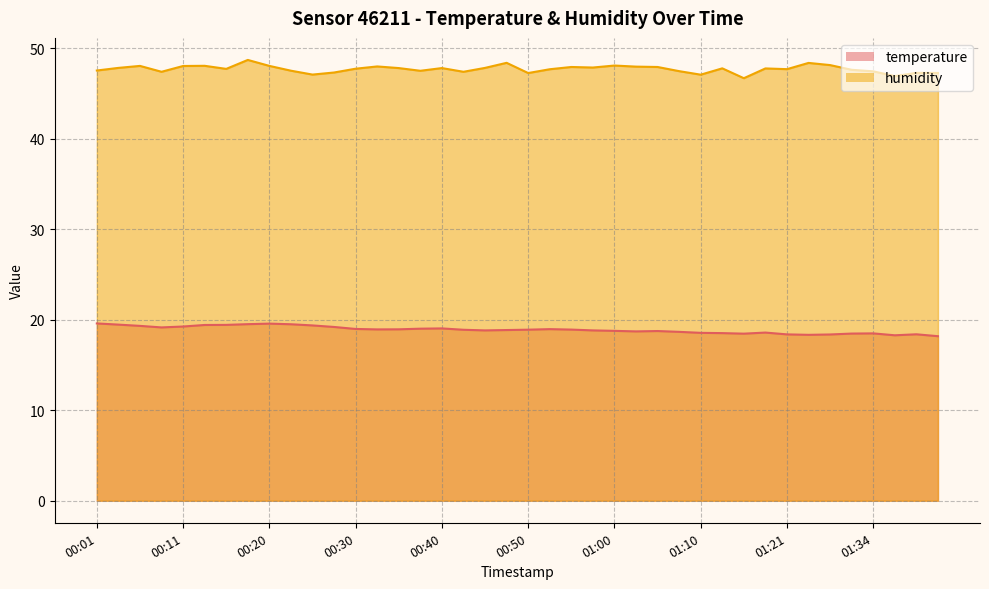

Reading right to left, list all the values displayed in this chart.

temperature: 18.2	18.4	18.3	18.5	18.5	18.4	18.3	18.4	18.6	18.5	18.5	18.6	18.7	18.8	18.7	18.8	18.8	18.9	19.0	18.9	18.9	18.8	18.9	19.1	19.0	18.9	18.9	19.0	19.2	19.4	19.5	19.6	19.5	19.4	19.4	19.3	19.2	19.3	19.5	19.6
humidity: 47.3	47.3	46.9	47.5	47.6	48.2	48.4	47.7	47.8	46.7	47.8	47.1	47.5	48.0	48.0	48.1	47.9	48.0	47.7	47.3	48.4	47.9	47.4	47.8	47.5	47.8	48.0	47.8	47.3	47.1	47.5	48.1	48.7	47.7	48.1	48.1	47.4	48.1	47.9	47.6